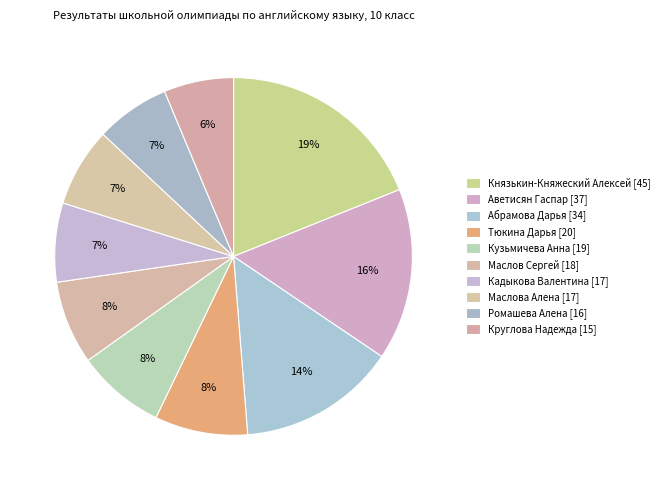

To the nearest percent, what percentage of the pie is Круглова Надежда [15]?

6%